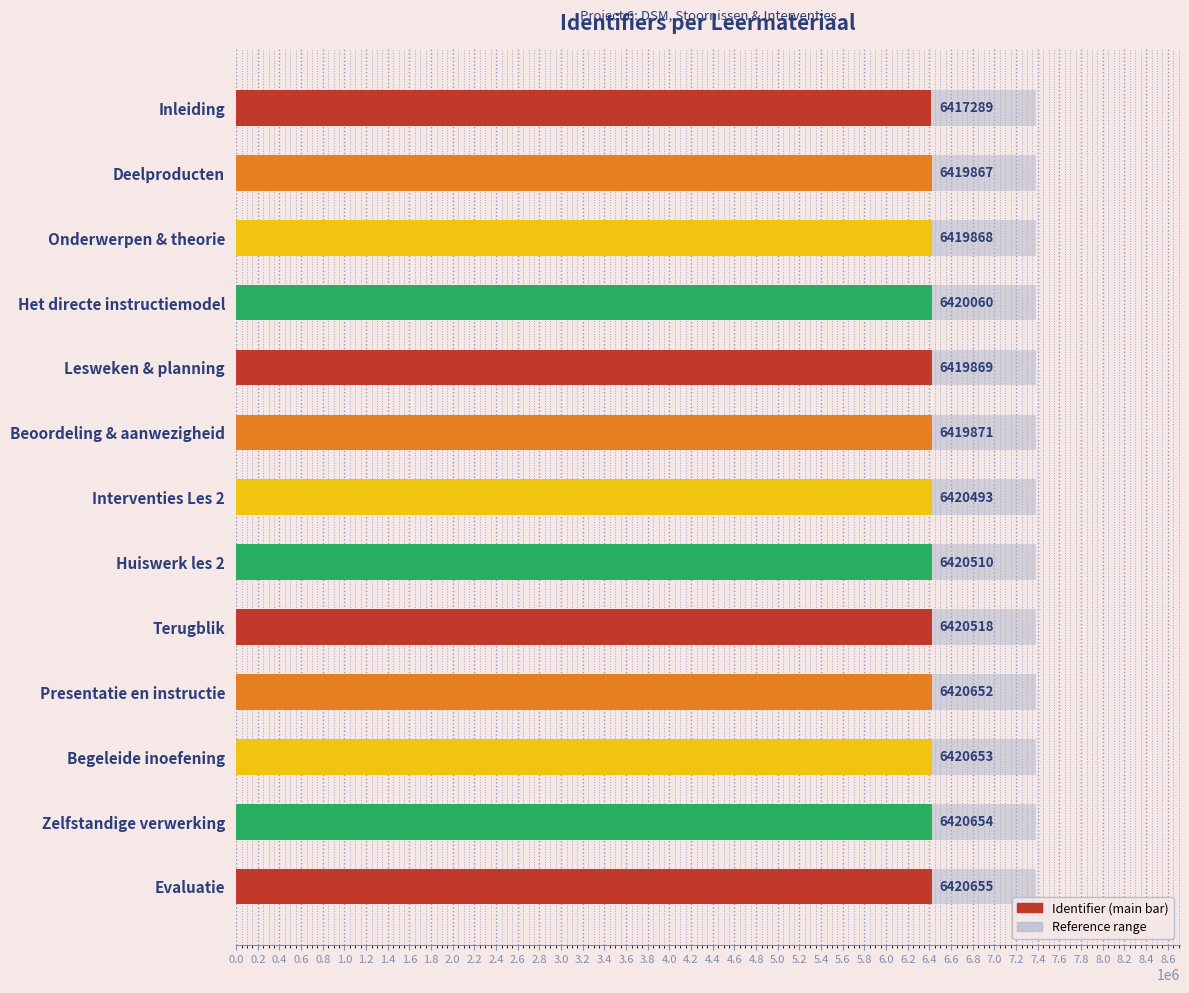

Rank the series at 0.6 from highest to lowest value.

Identifier, Reference range